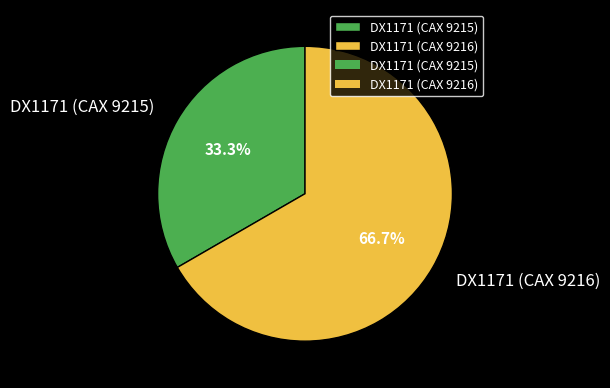

Which category accounts for the majority?

DX1171 (CAX 9216)